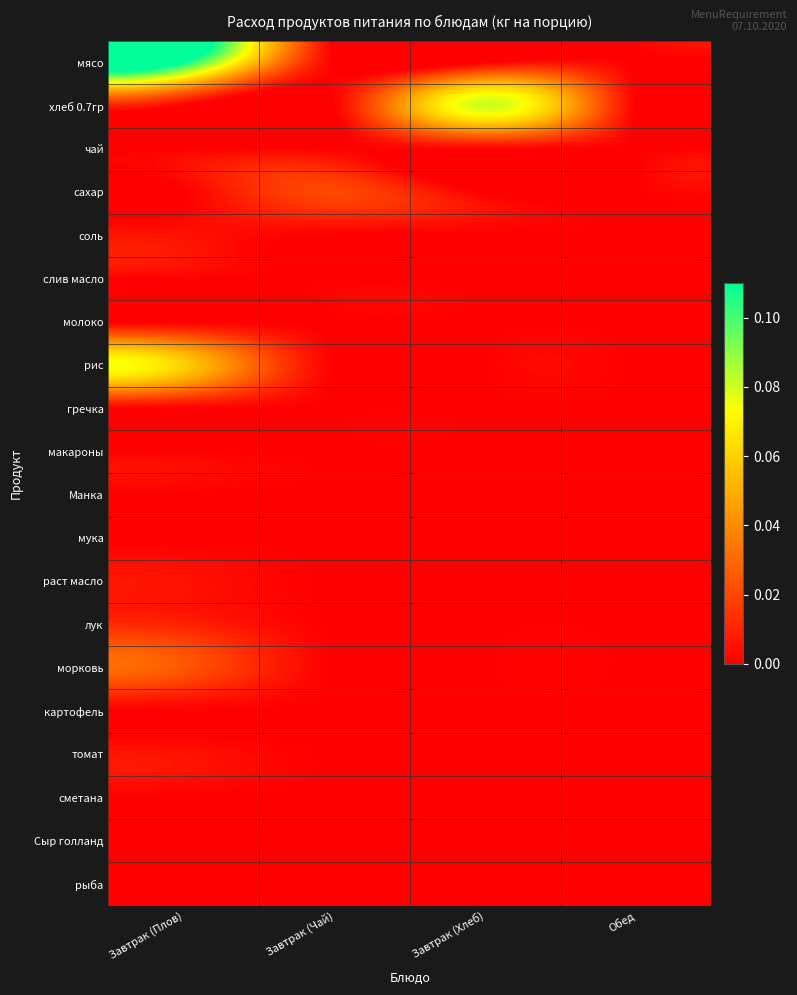

How many series are shown in this chart?

20